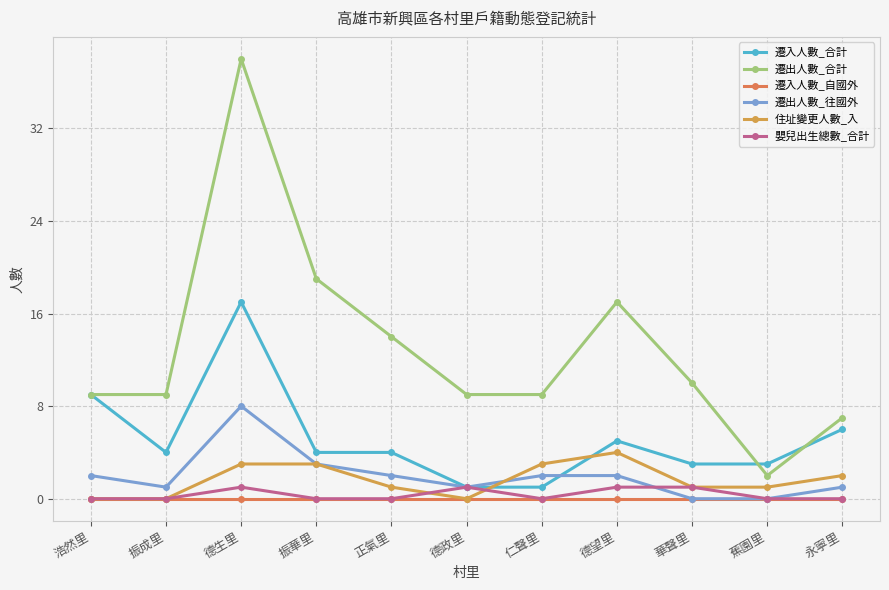

At which category does the chart reach its peak across all series?

德生里